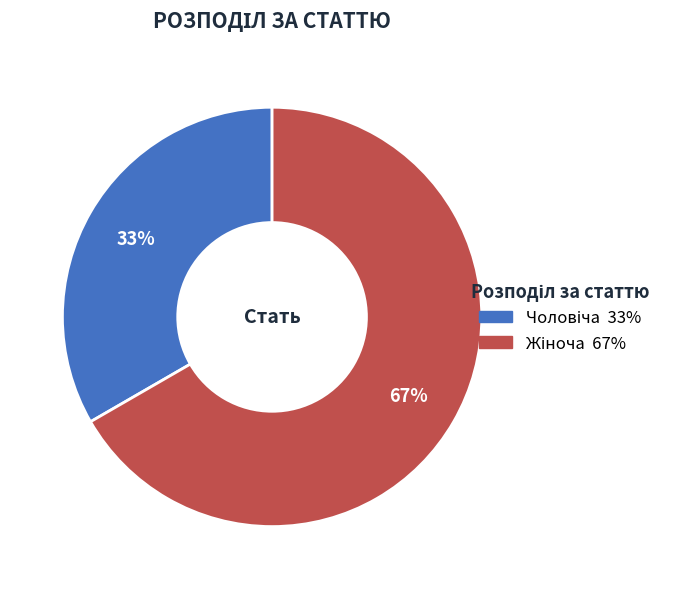

How many slices are in this pie chart?

2